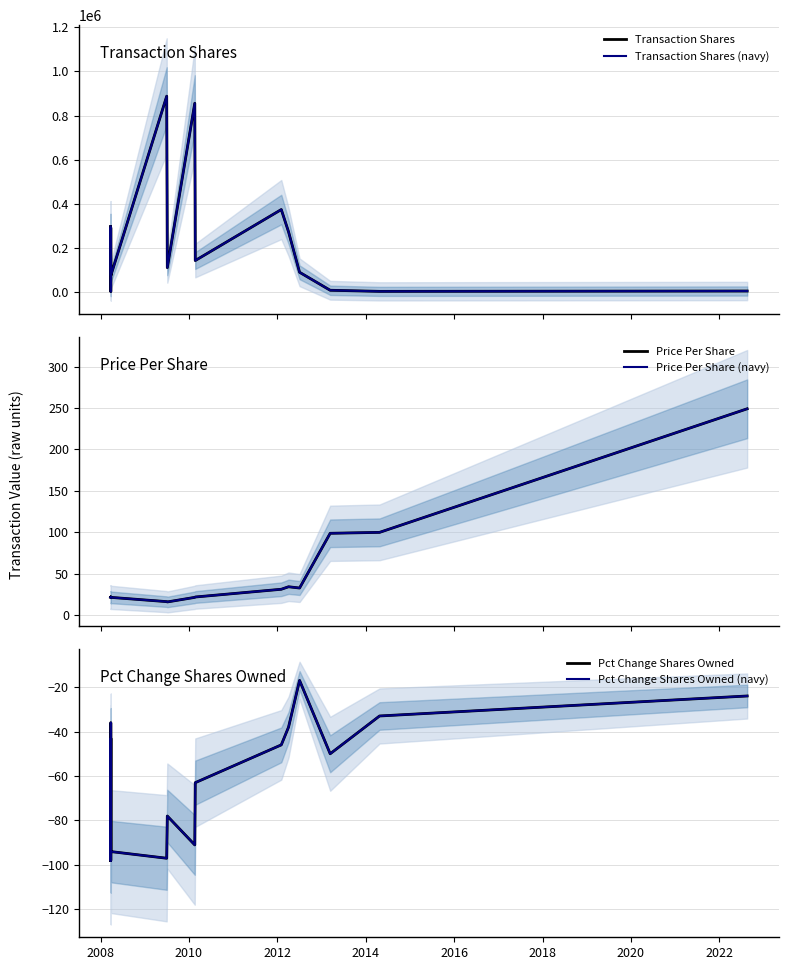

At which category does Pct Change Shares Owned (navy) reach its first local peak?

2008